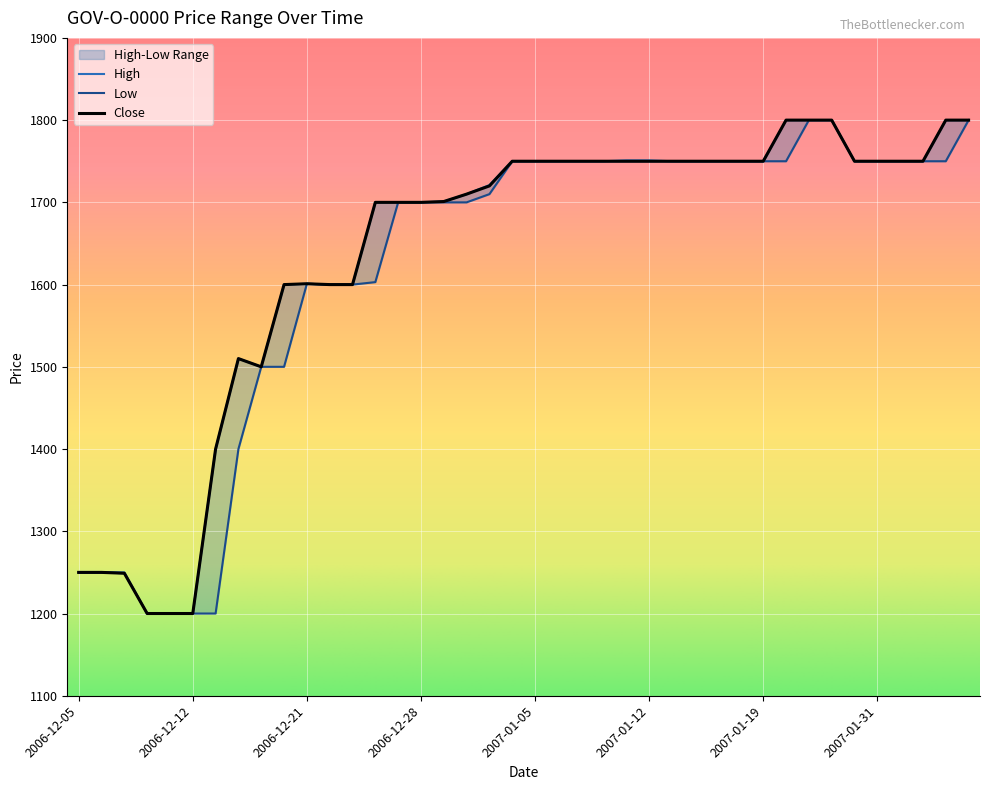

Which series has the largest total across all categories?

High